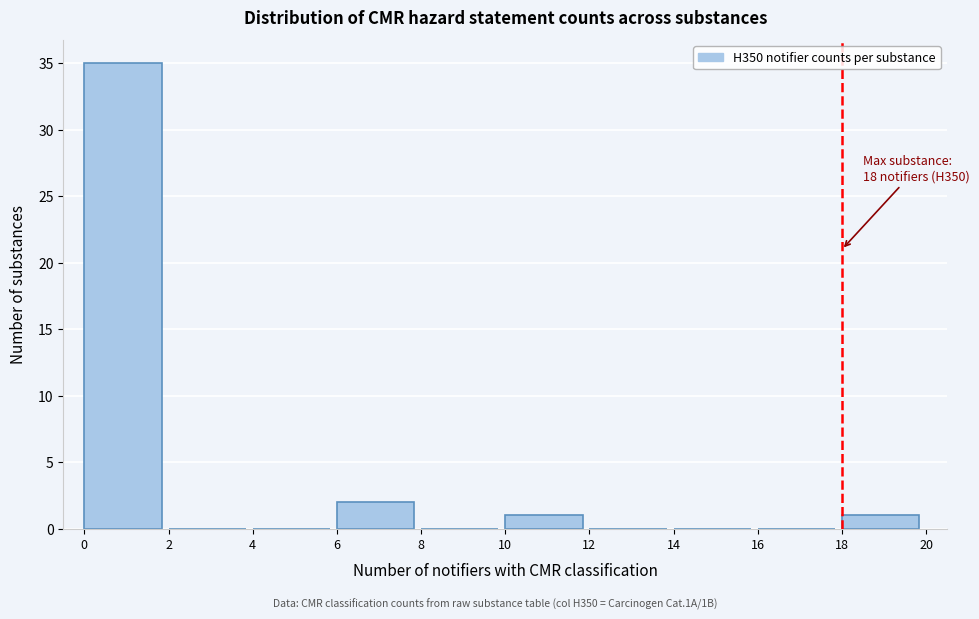

Over which range of the x-axis is the bar tallest?

0 to 2